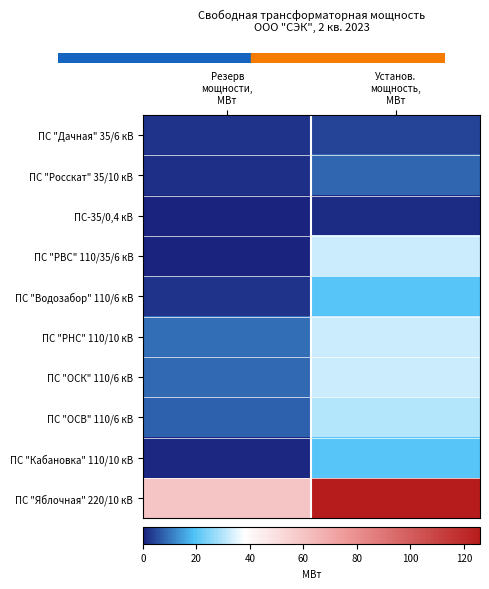

Which series has the widest spread of values?

ПС "Яблочная" 220/10 кВ